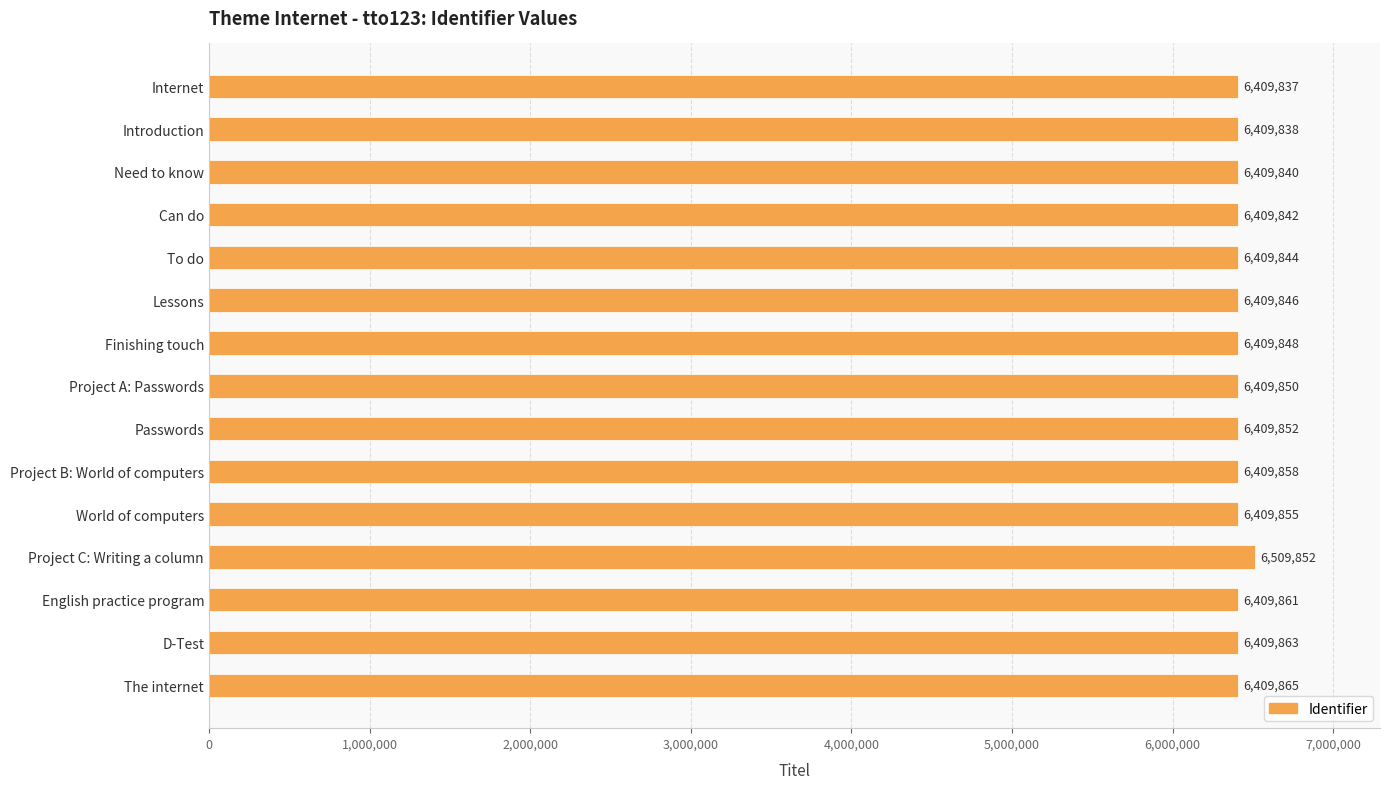

The value at English practice program is 6409861. True or false?

True